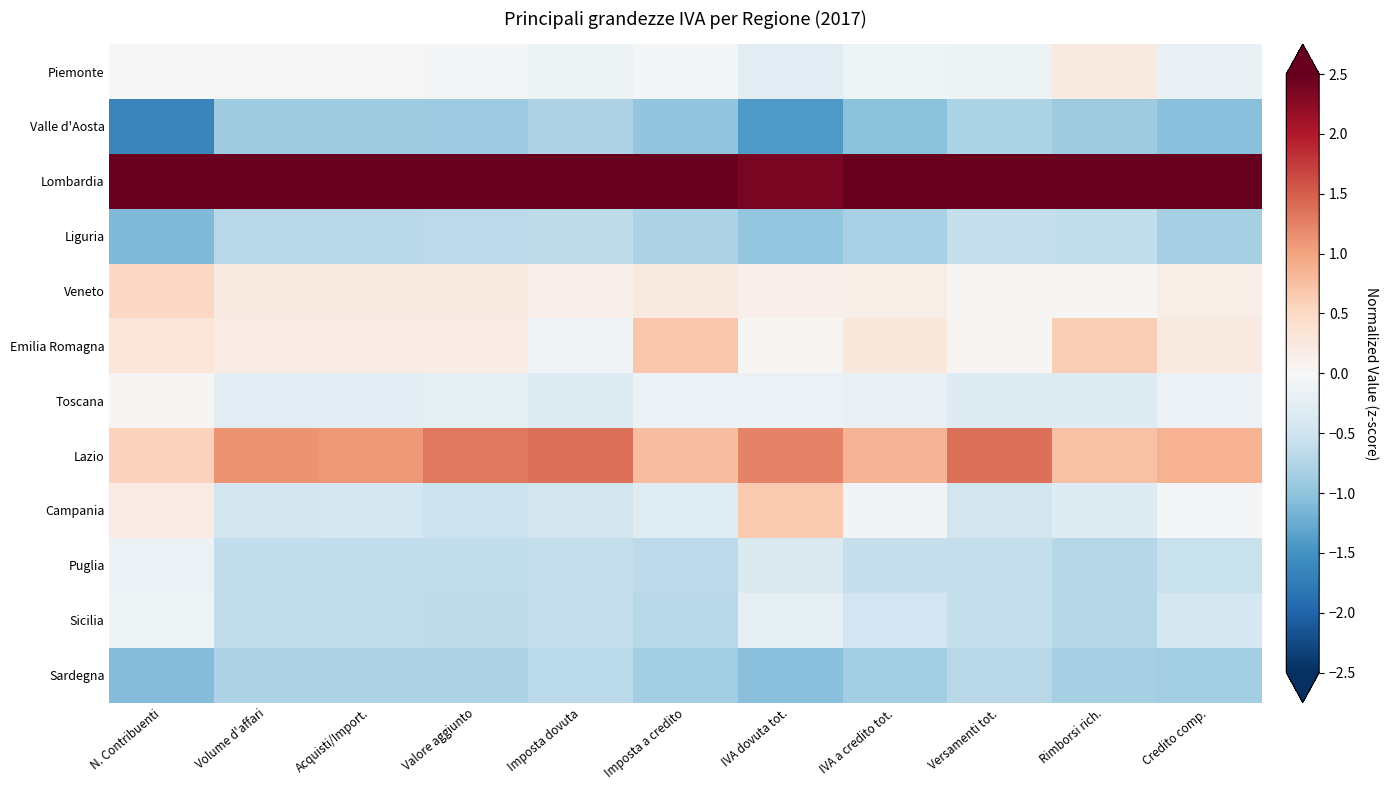

How many categories are shown in the chart?

11